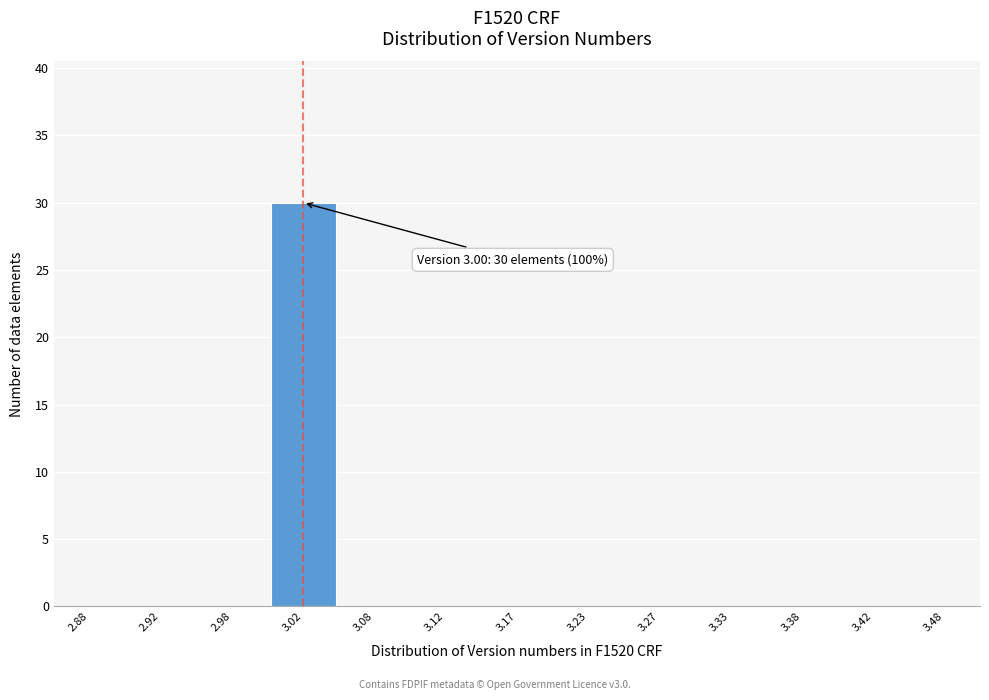

Reading left to right, transcribe all the data shown in this chart.

2.88=0	2.92=0	2.98=0	3.02=30	3.08=0	3.12=0	3.17=0	3.23=0	3.27=0	3.33=0	3.38=0	3.42=0	3.48=0